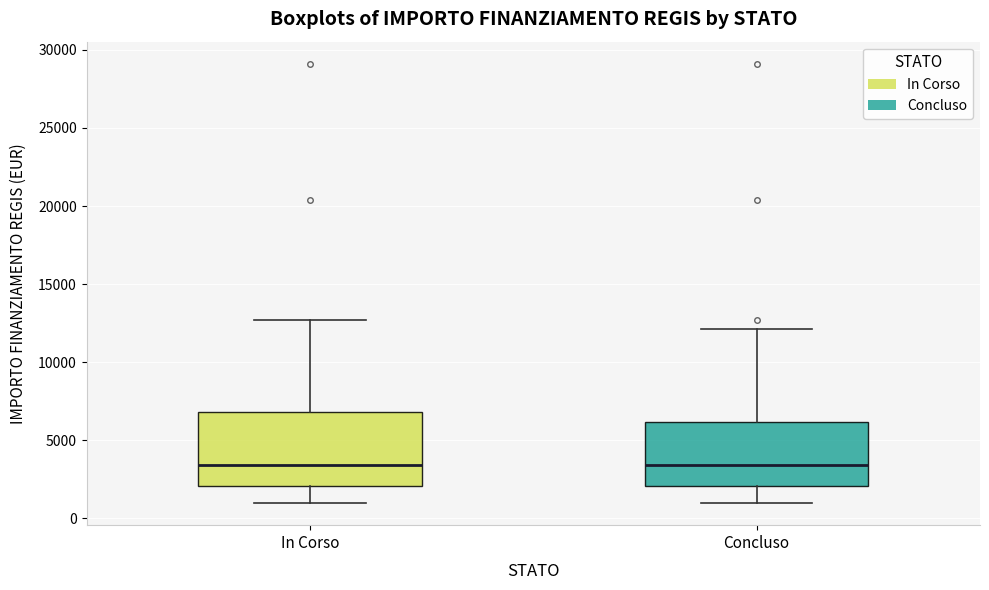

Reading left to right, transcribe this box plot: for each box, give where its median line is, the range the box spans, and where its two whiskers end, as read against the y-axis. The values are not printed on the chart, so give them approximately, as read against the axis.

In Corso: median 3500, box 2000 to 7000, whiskers 1000 to 12500
Concluso: median 3500, box 2000 to 6000, whiskers 1000 to 12000